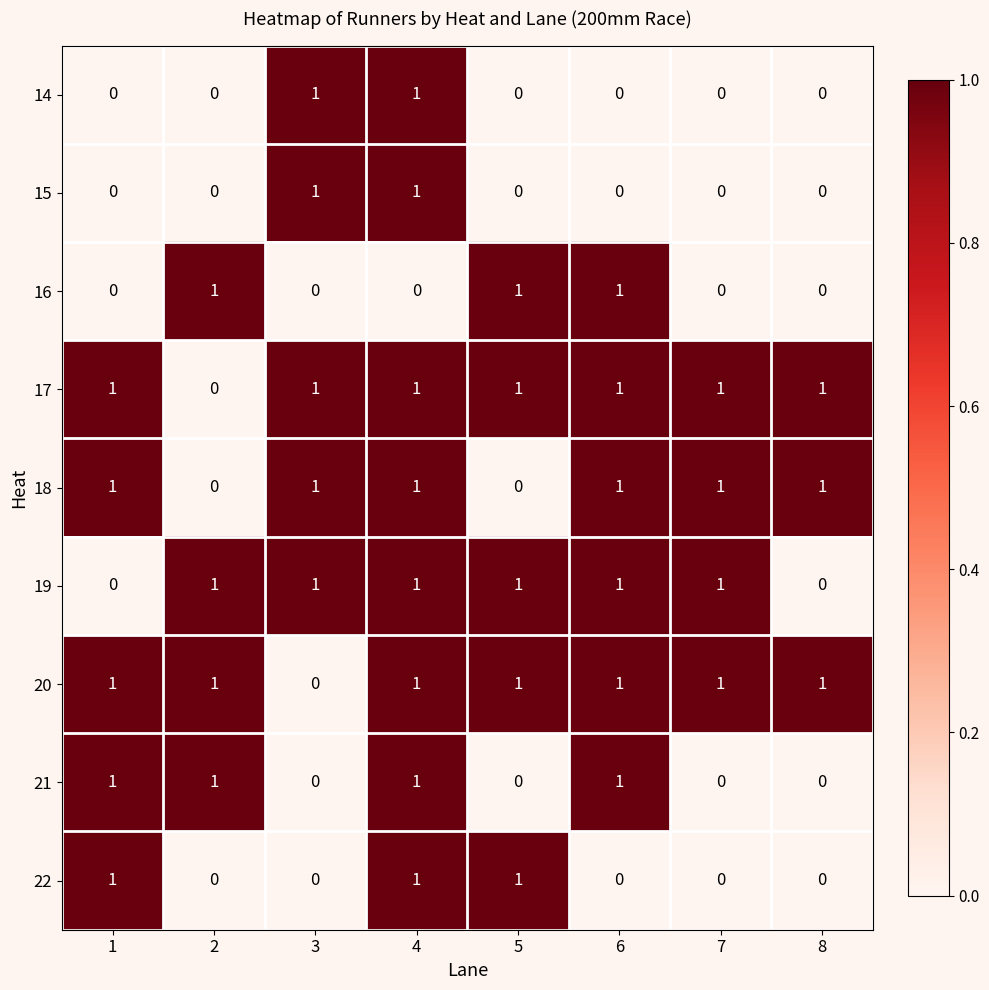

At how many categories does at least one series exceed 0?

8